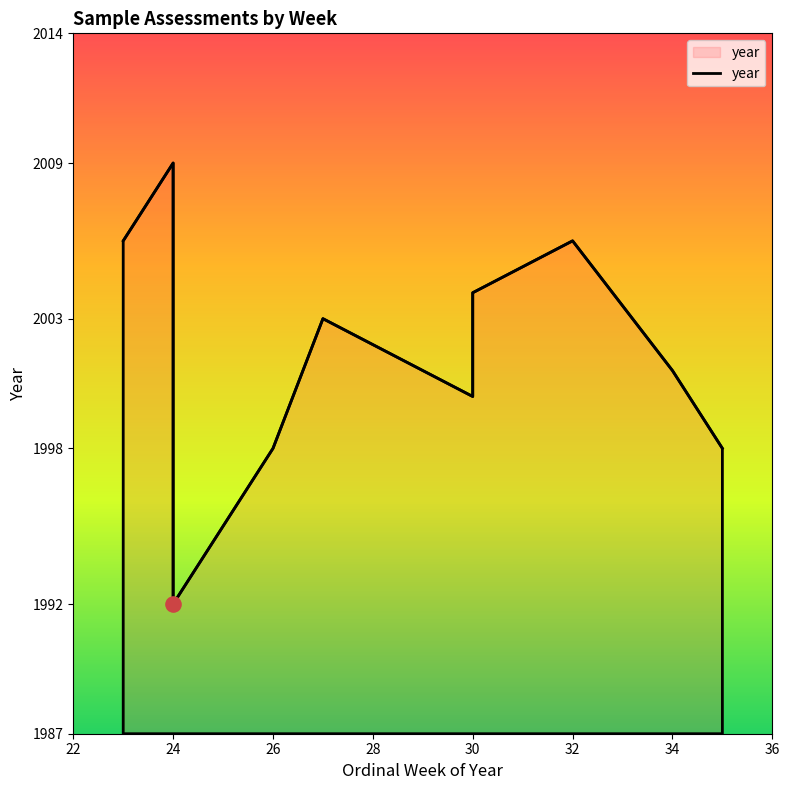

What is the change in value from 26 to 30?

+2